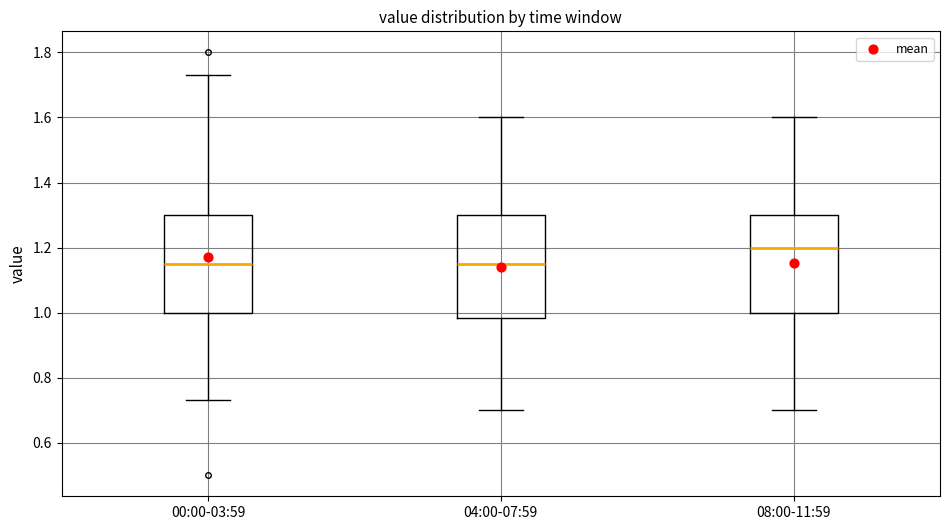

Reading left to right, read every box against the y-axis: the position of its median line, the range the box covers, and the ends of its whiskers. The values are not printed on the chart, so give them approximately, as read against the axis.

00:00-03:59: median 1.16, box 1.00 to 1.30, whiskers 0.74 to 1.74
04:00-07:59: median 1.16, box 0.98 to 1.30, whiskers 0.70 to 1.60
08:00-11:59: median 1.20, box 1.00 to 1.30, whiskers 0.70 to 1.60